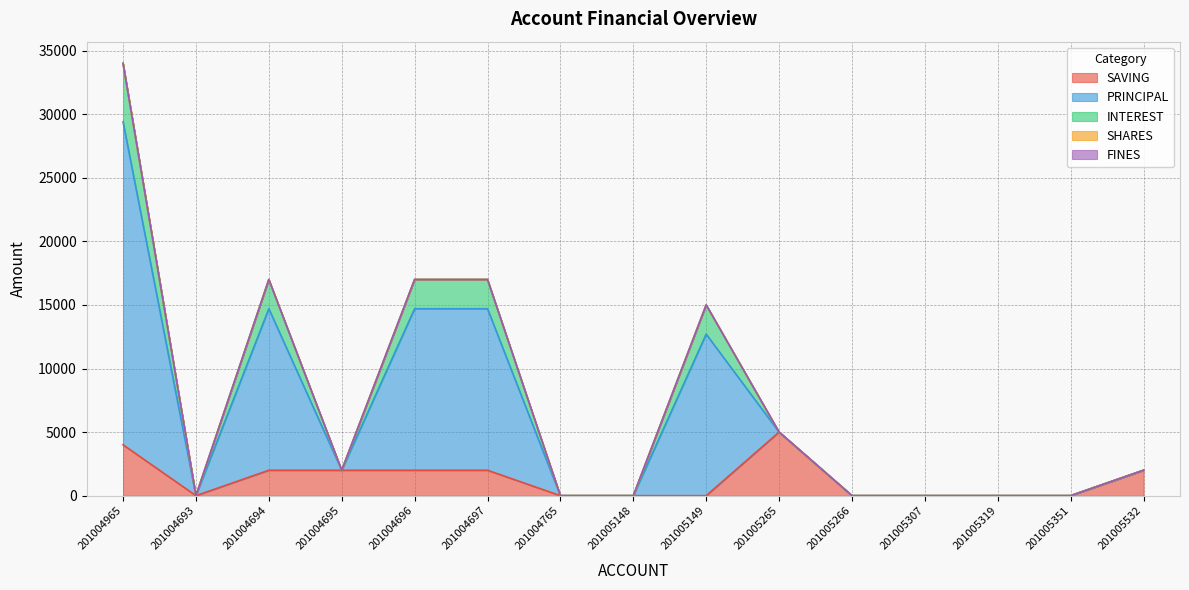

True or false: PRINCIPAL has more than 1 points higher than both neighbors.

True